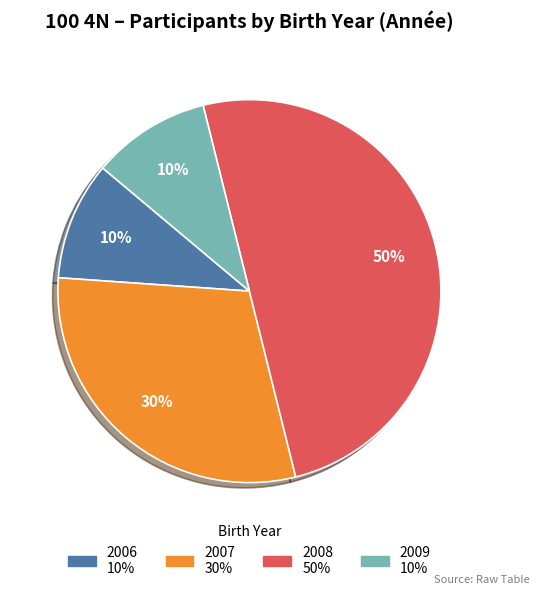

To the nearest percent, what is the difference between the largest and smallest slice percentages?

40%